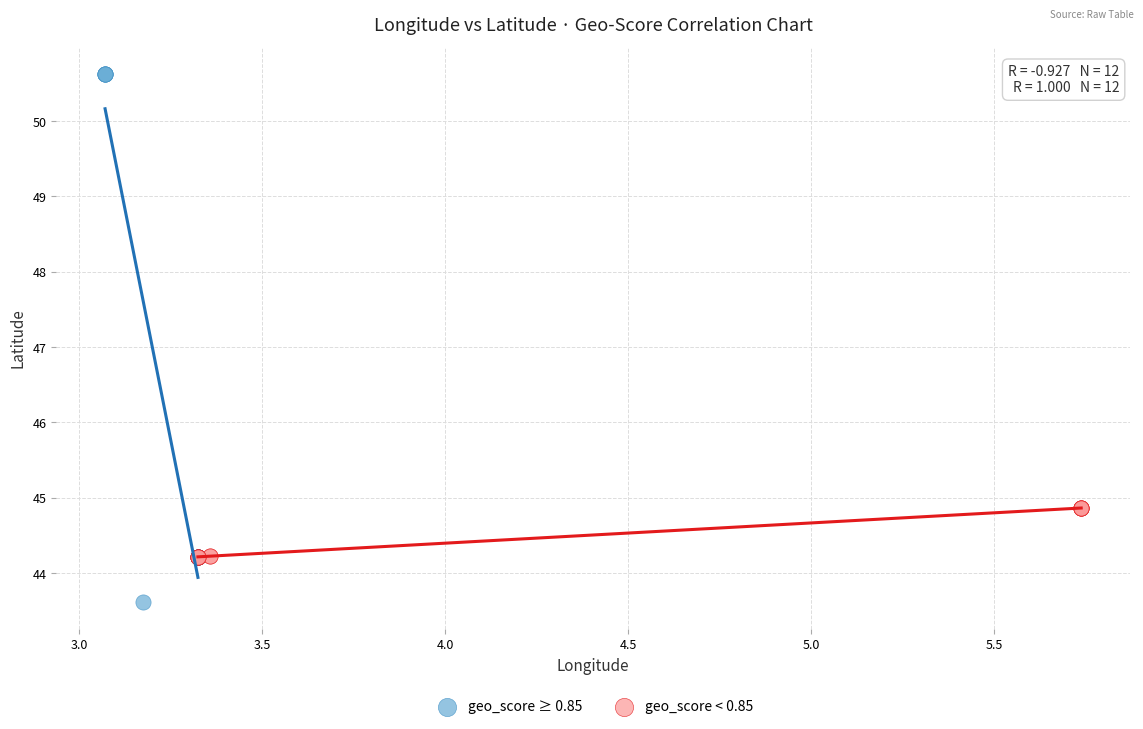

Which series has the largest Y range (max minus min)?

geo_score ≥ 0.85